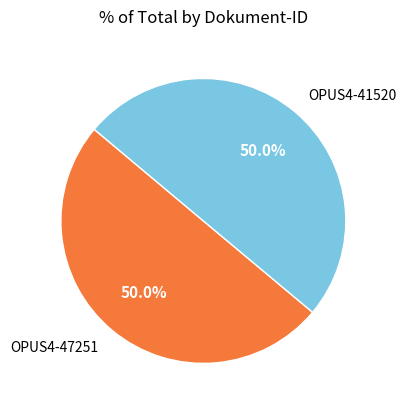

To the nearest percent, what is the combined percentage of OPUS4-41520 and OPUS4-47251?

100%